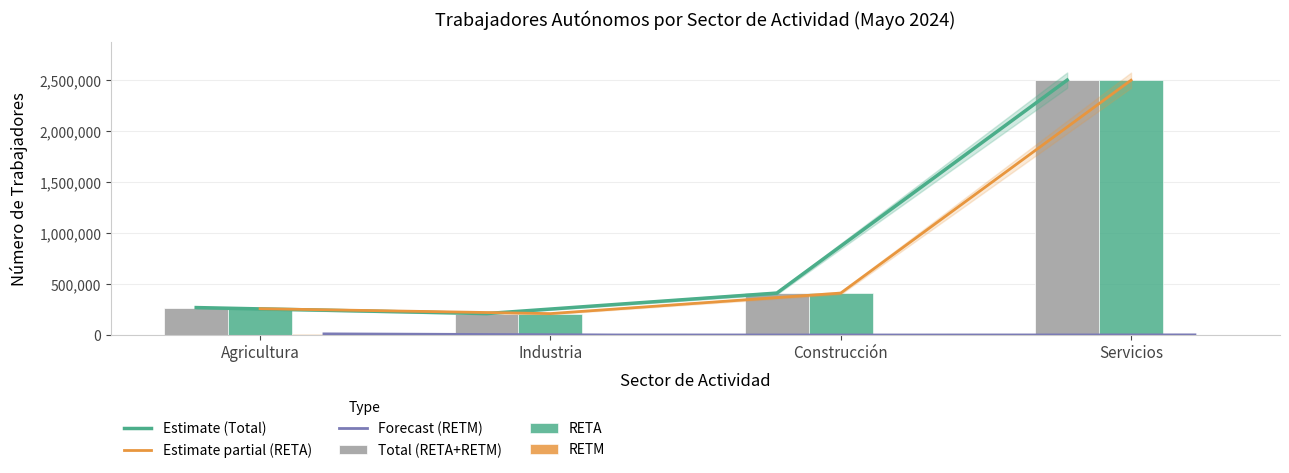

Which series has the widest spread of values?

Estimate (Total)